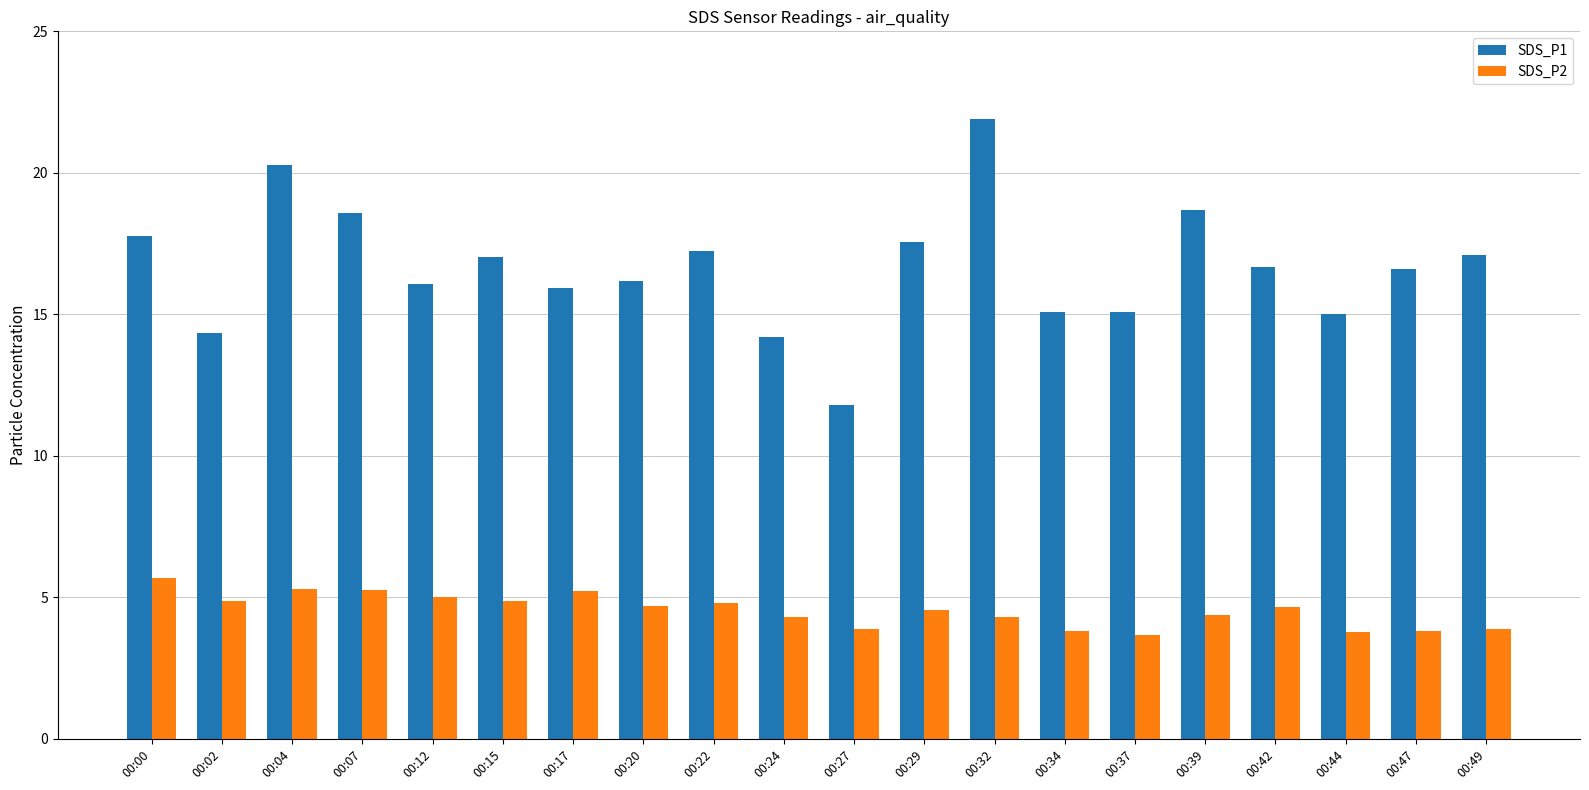

The SDS_P1 series shows 31.6 at 00:04. True or false?

False